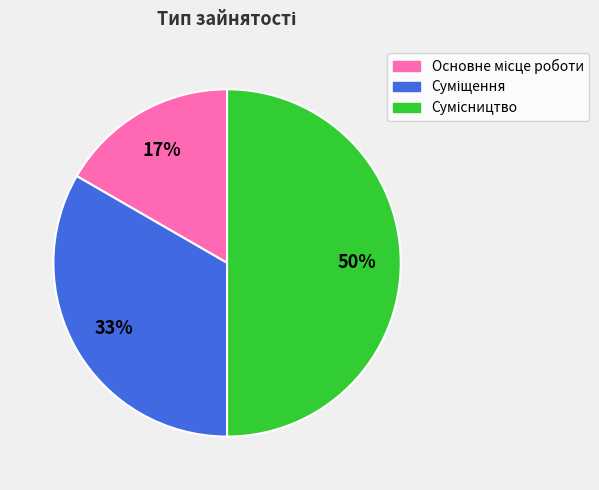

To the nearest percent, what is the average slice percentage?

33%